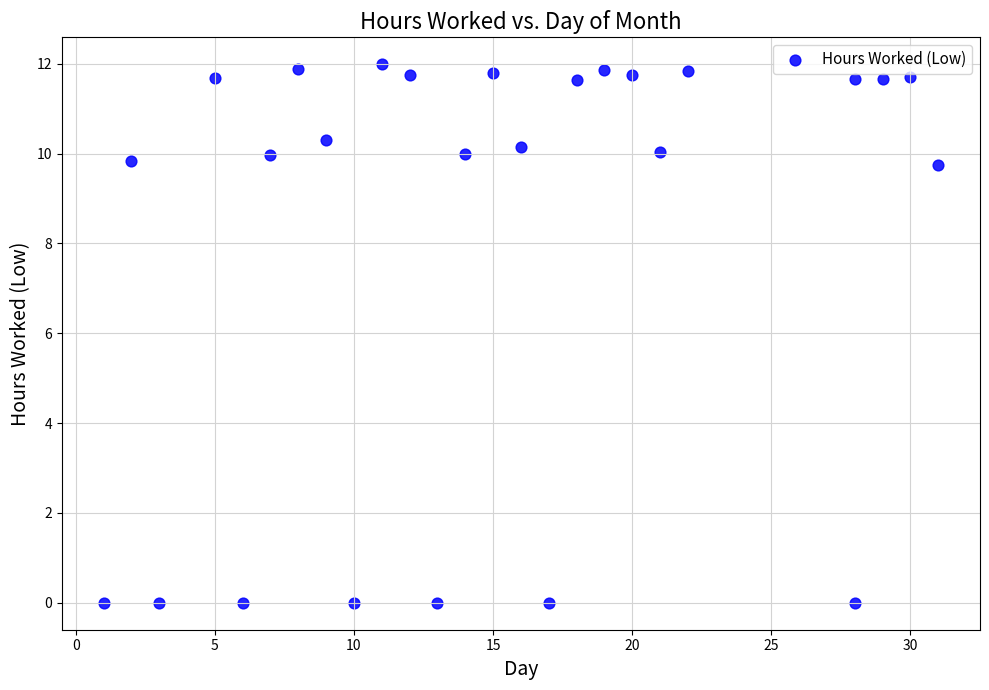

What is the range of X values (max minus min)?

30.0